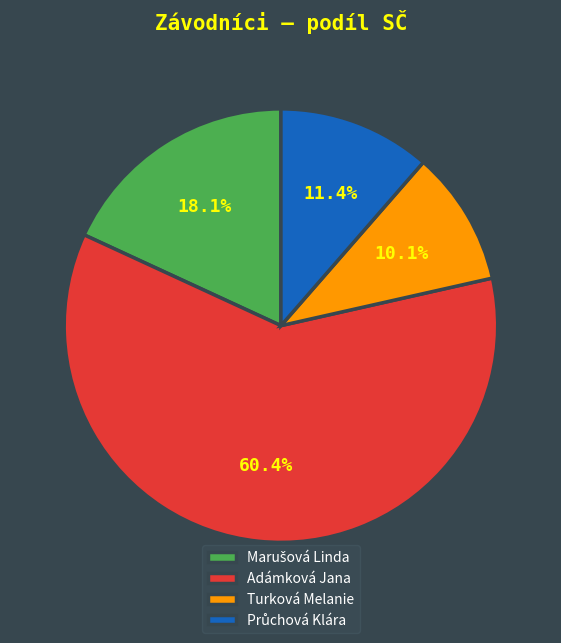

Which has a higher value, Turková Melanie or Adámková Jana?

Adámková Jana